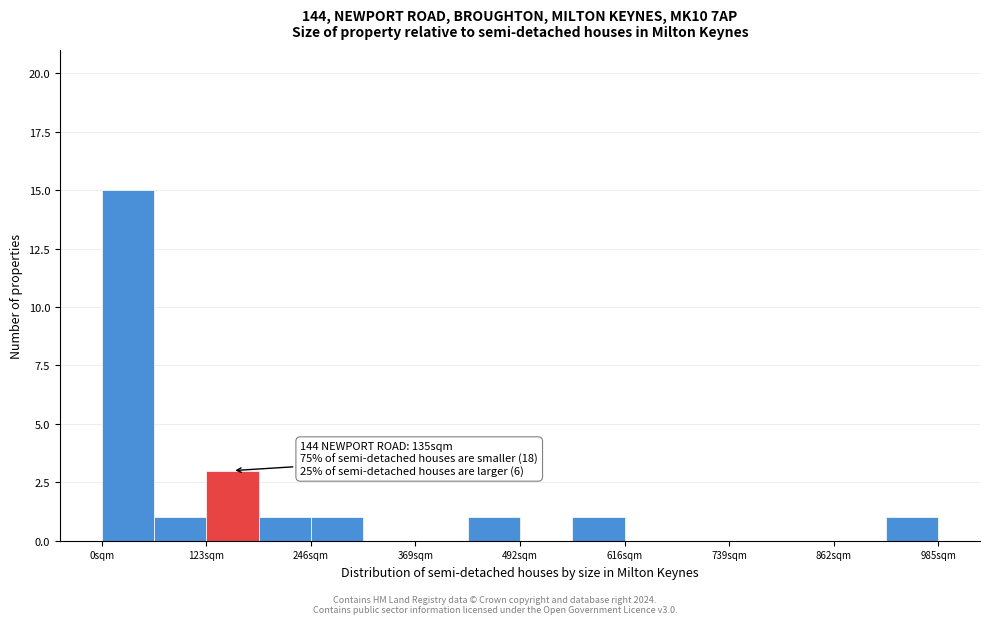

Read against the x-axis, roughly where is the centre of the tallest bar?

40